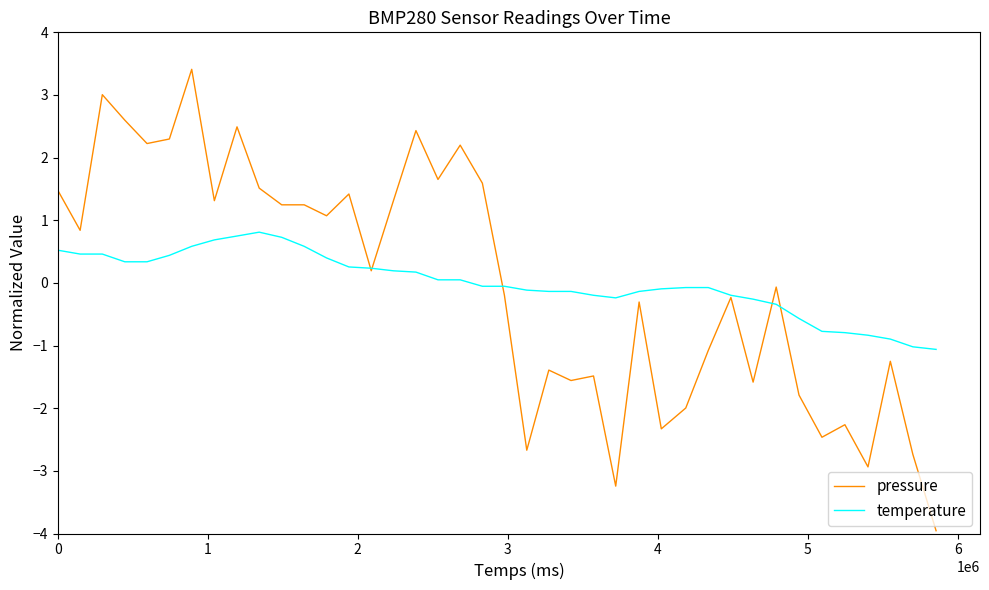

List the series in order of their peak value, lowest first.

temperature, pressure